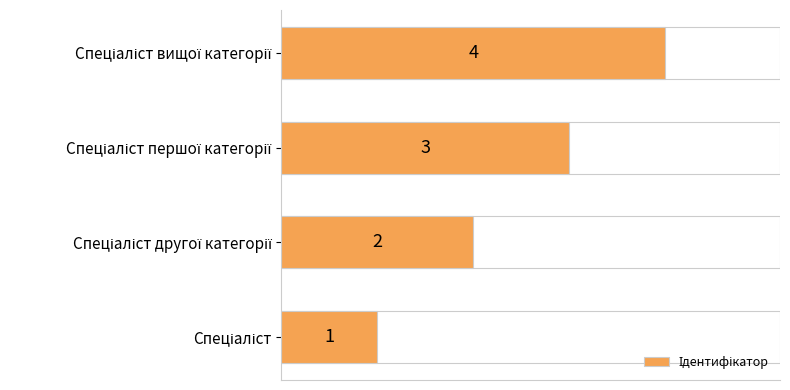

What is the sum of all values?

10